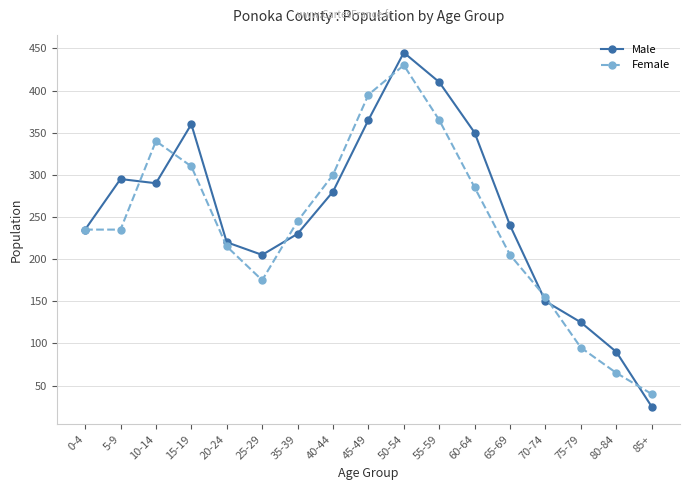

What is the label of the 11th point from the right?

35-39